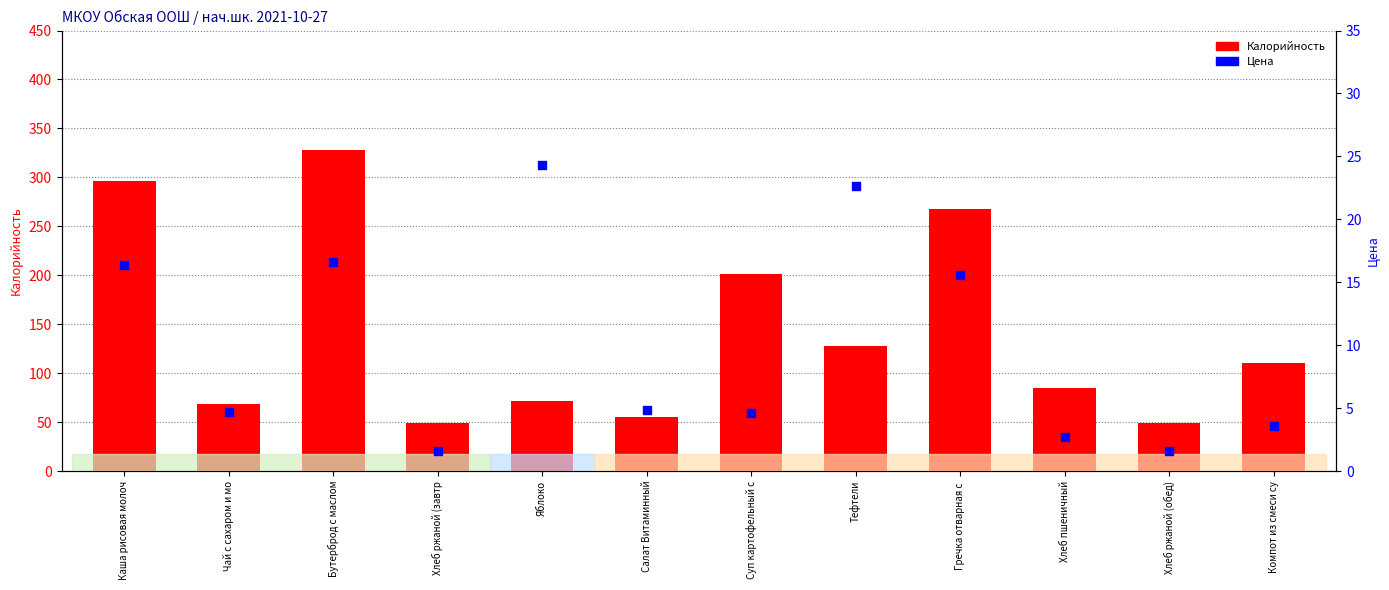

Which series has the largest total across all categories?

Калорийность